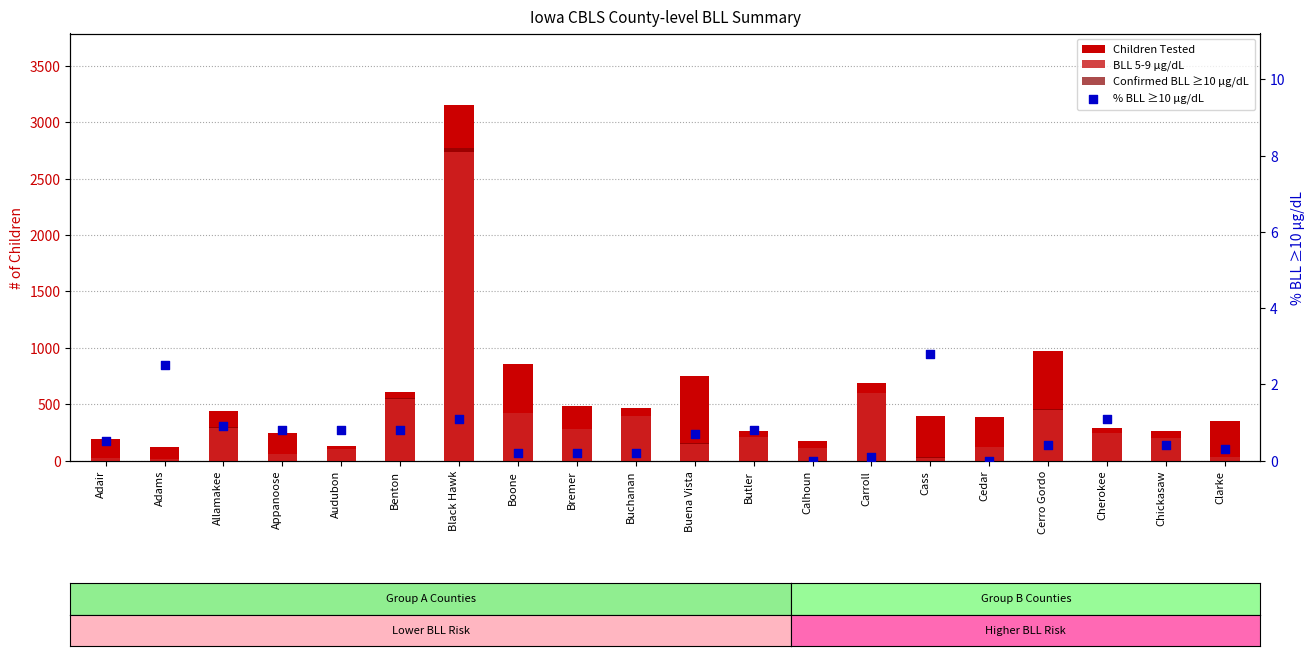

Which series has the largest total across all categories?

Children Tested